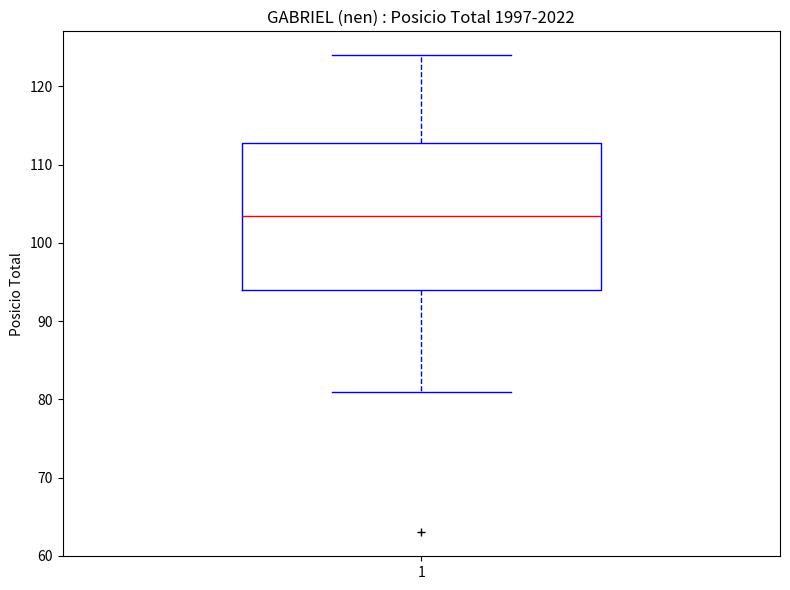

Where is the upper edge of the box at x = 1 on the y-axis? The values are not printed on the chart, so give them approximately, as read against the axis.

113